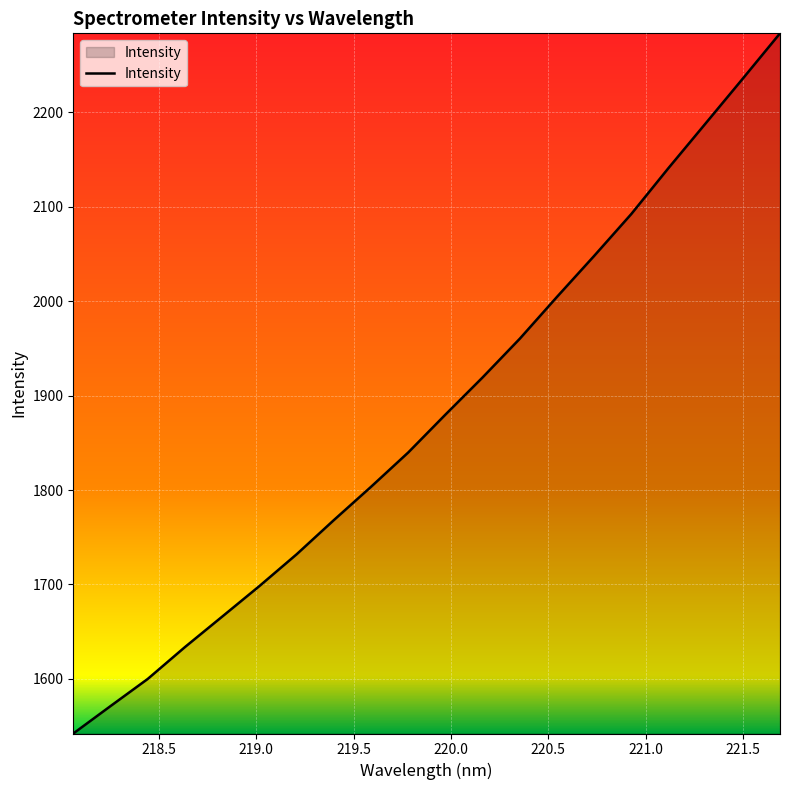

How many lines are shown in the chart?

1